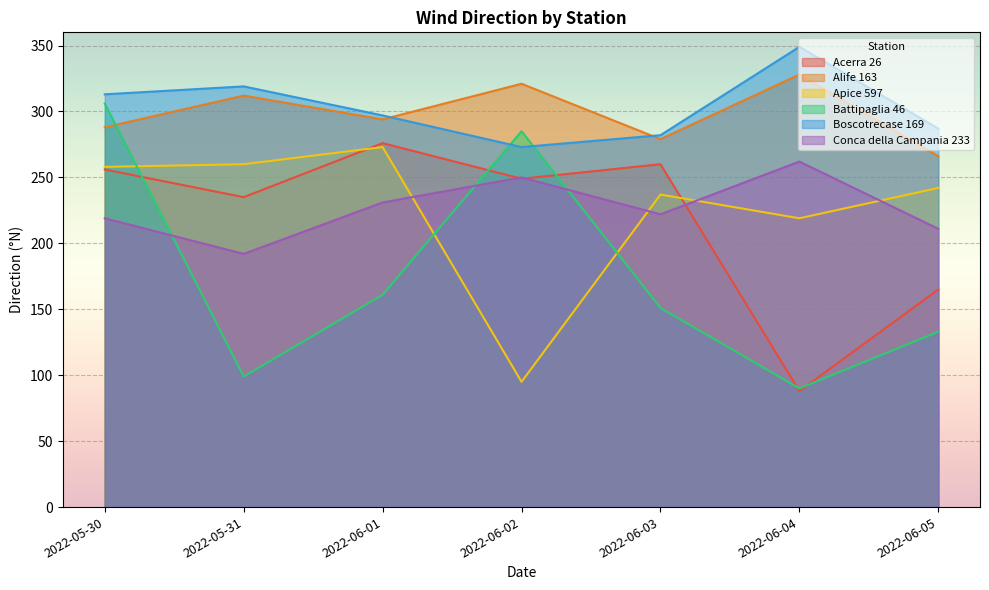

Where is Acerra 26 nearest to the value 182?

2022-06-05